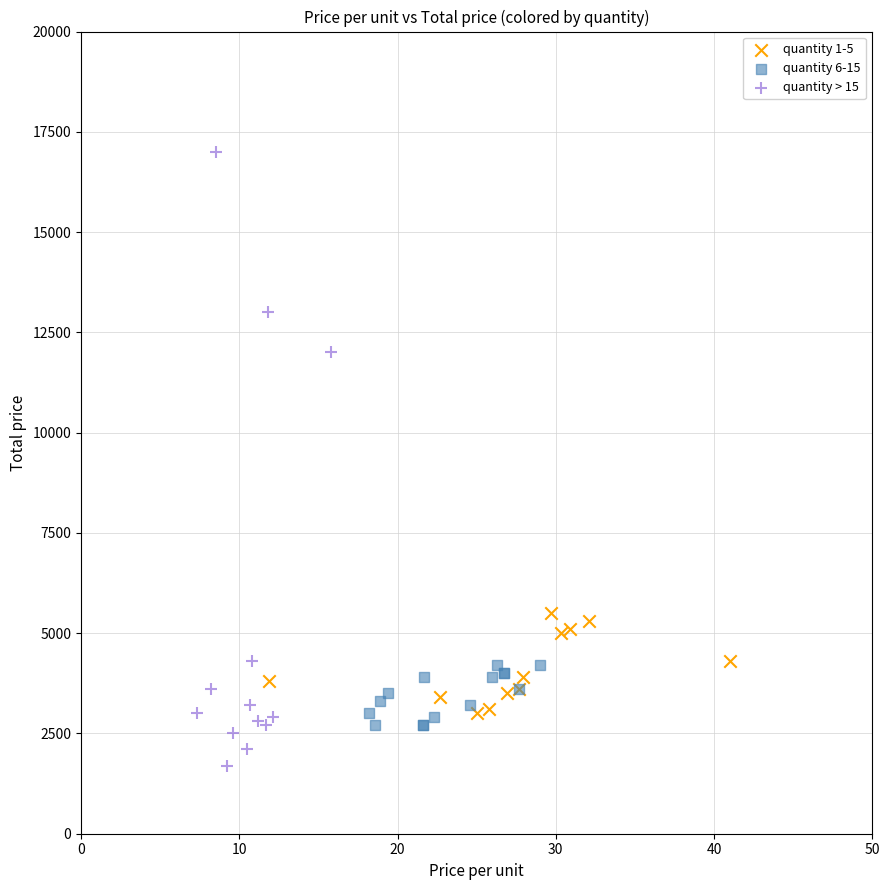

What are all the series names shown in the legend?

quantity 1-5, quantity 6-15, quantity > 15